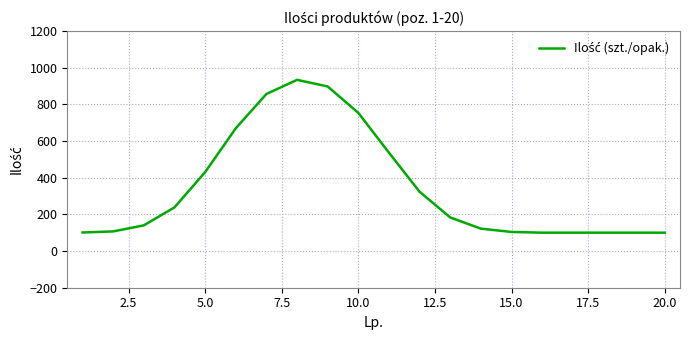

What is the maximum value shown in the chart?

933